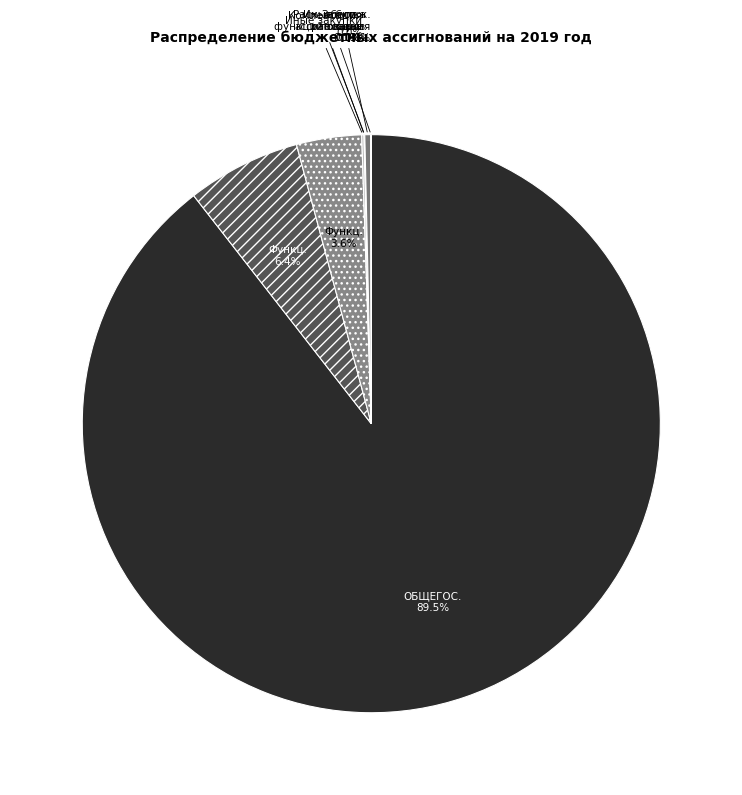

Count the number of slices in the pie.

8